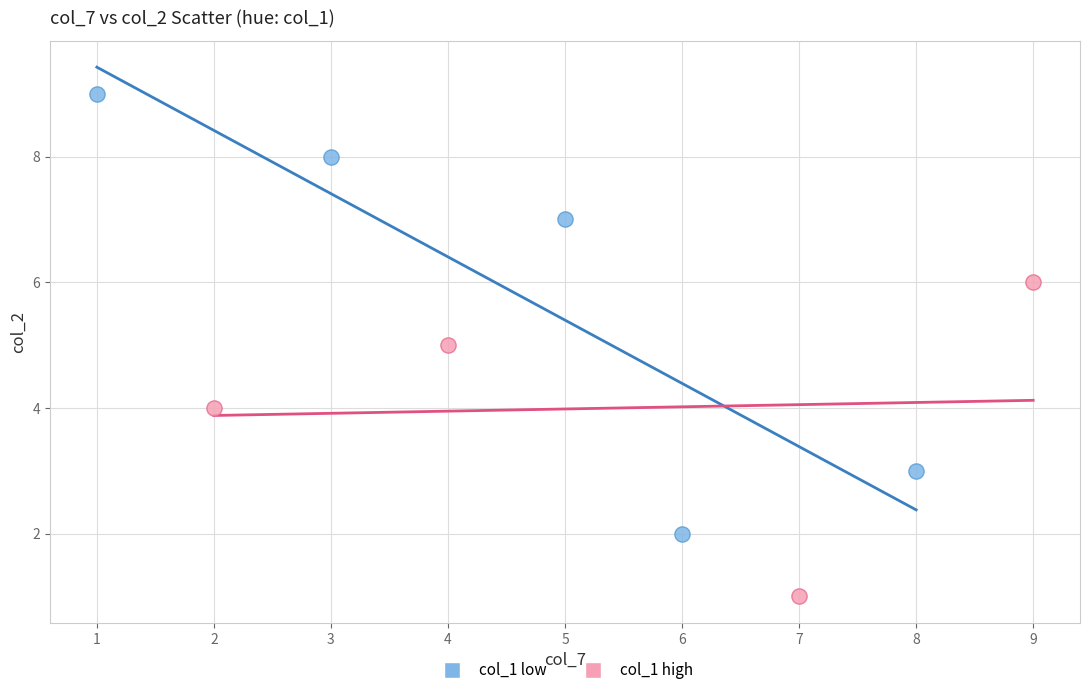

Which series reaches the minimum Y coordinate?

col_1 high